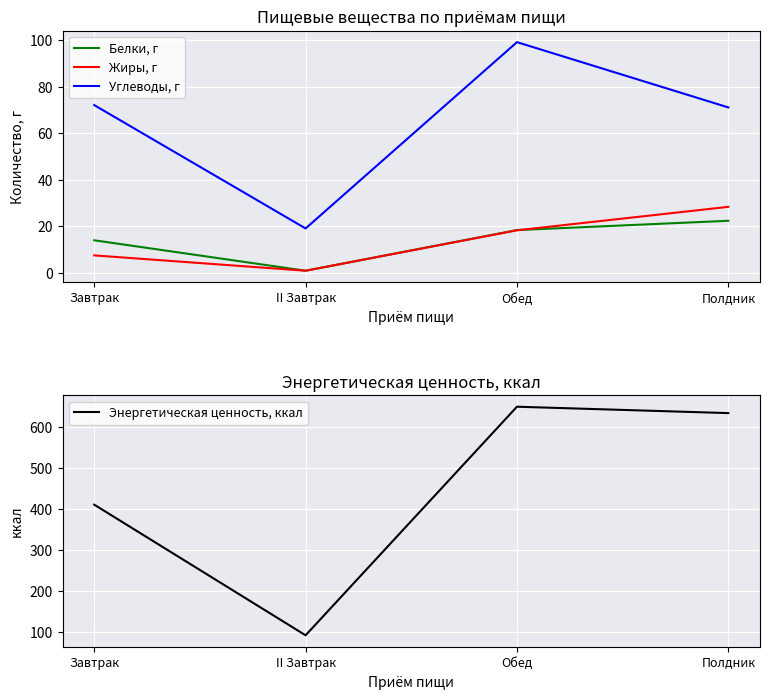

What is the sum of all Белки, г values?

55.3